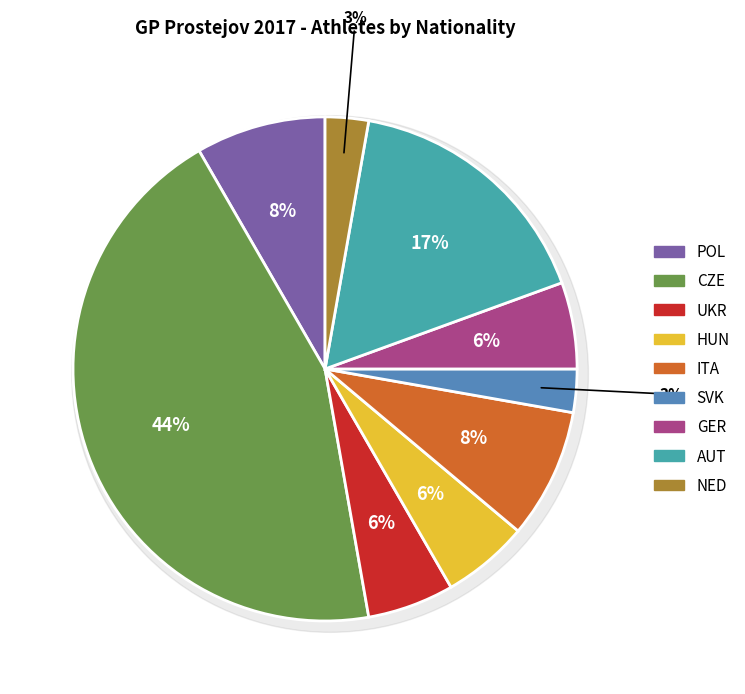

Which has a higher value, UKR or SVK?

UKR